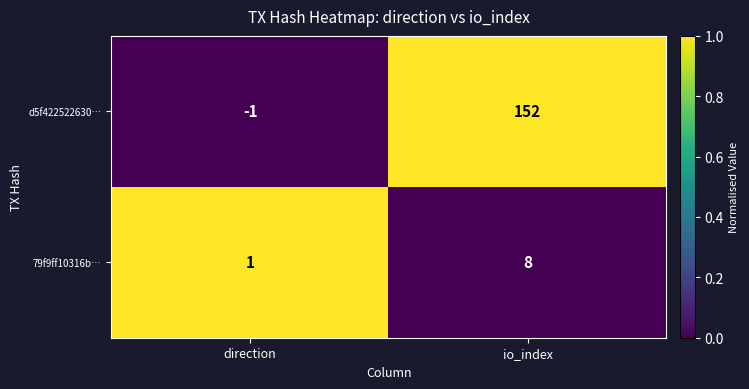

List the series in order of their peak value, lowest first.

79f9ff10316b…, d5f422522630…